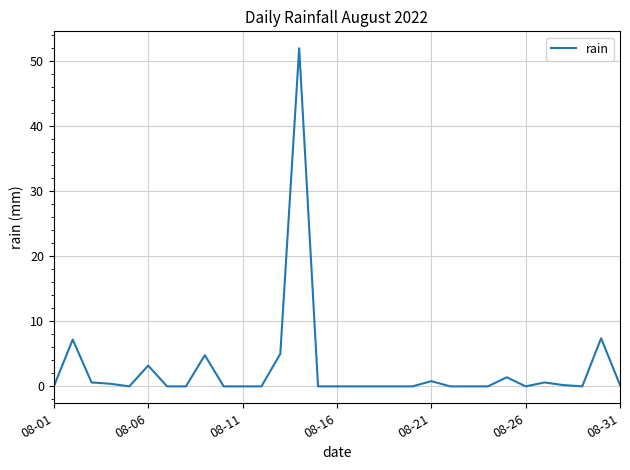

Does the chart display data point markers on the line(s)?

No